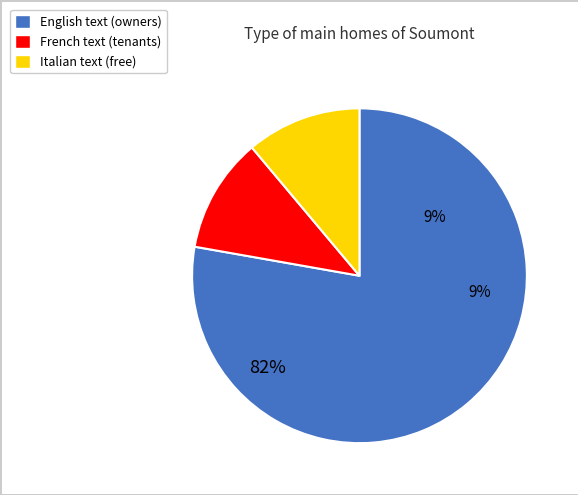

Which slice is the smallest?

French text